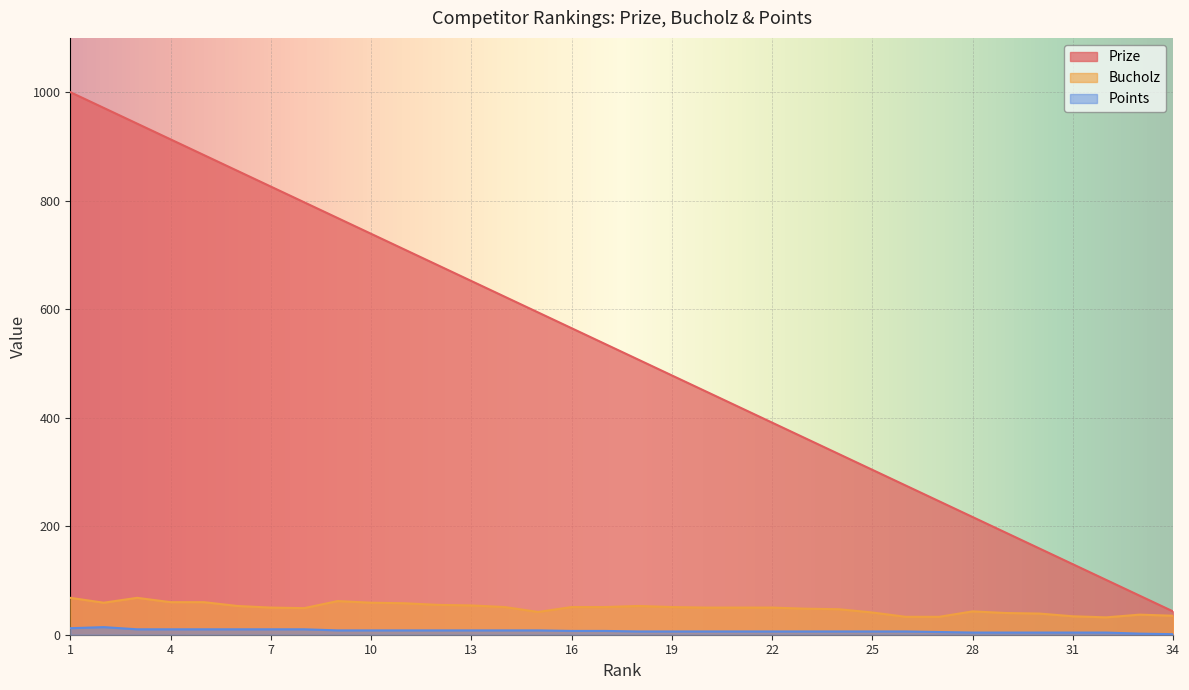

At which label is Prize closest to 521?

18